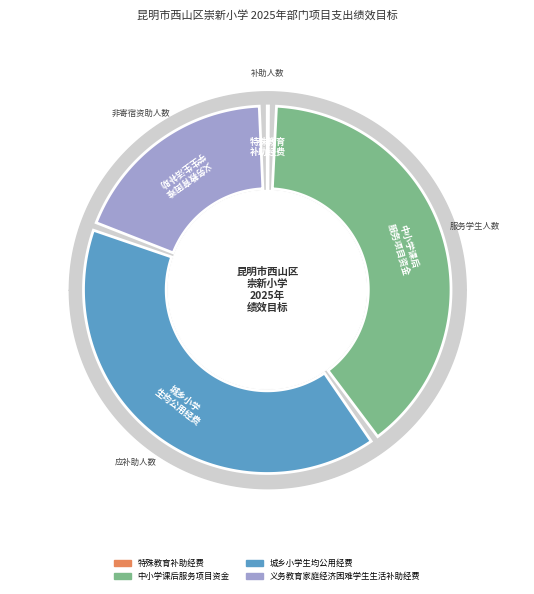

The 义务教育家庭经济困难学生生活补助经费 slice represents 19% of the pie. True or false?

True